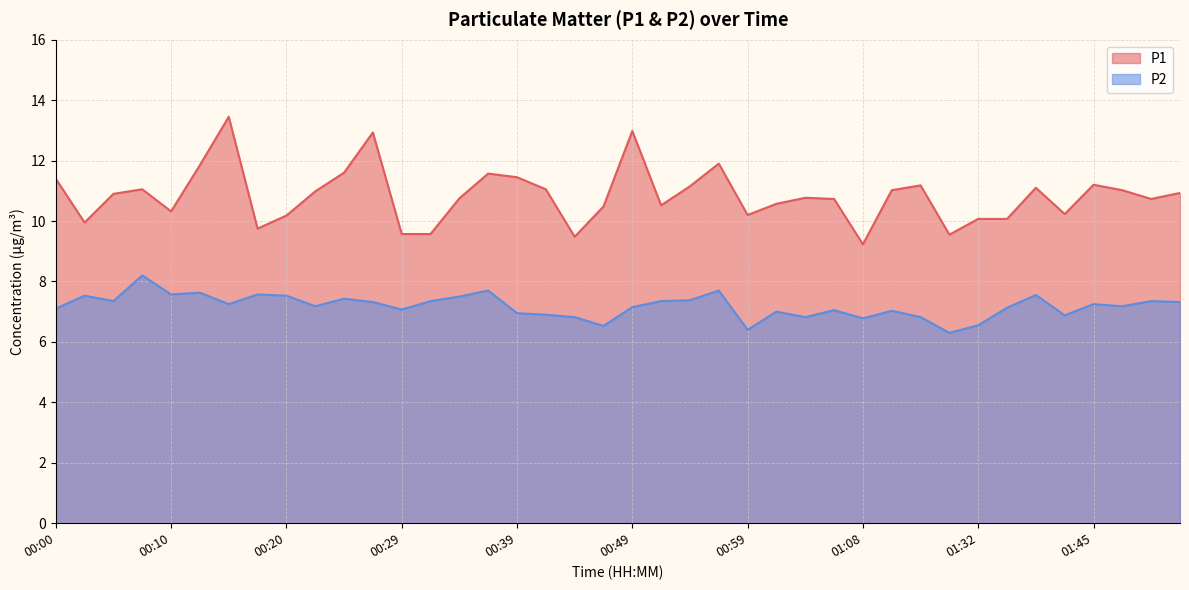

How many interior local valleys does the P2 series have?

12